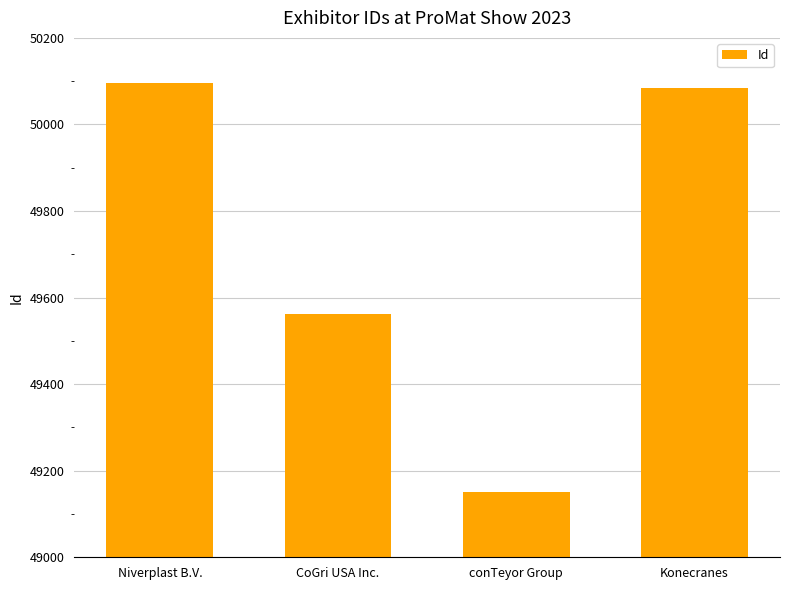

Are the bars horizontal?

No